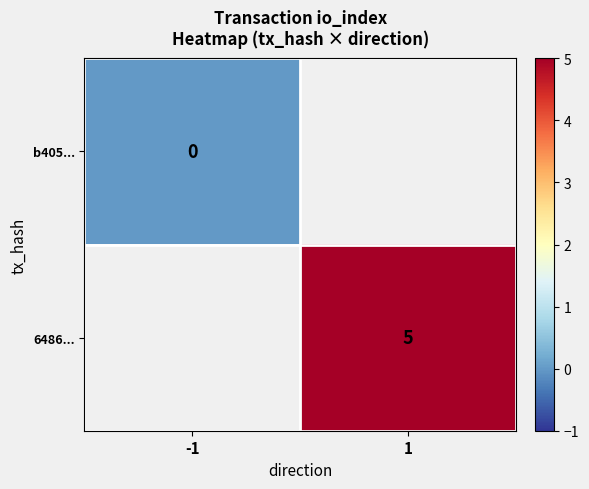

At which category does the chart reach its minimum across all series?

-1